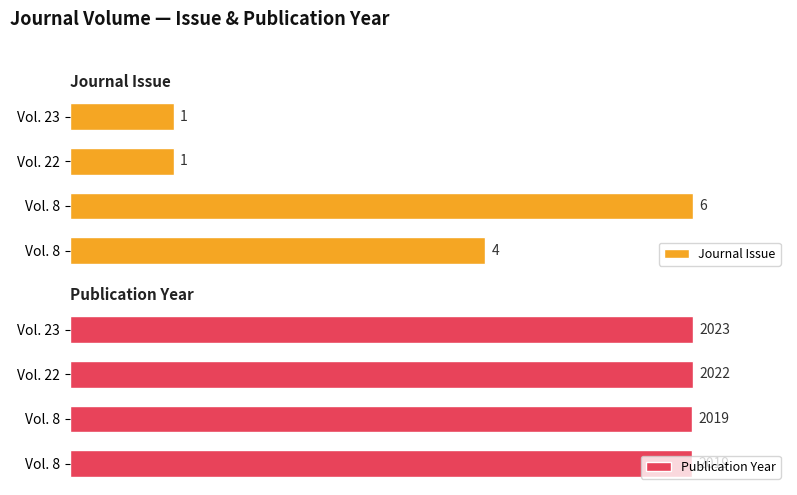

Which series has the widest spread of values?

Journal Issue